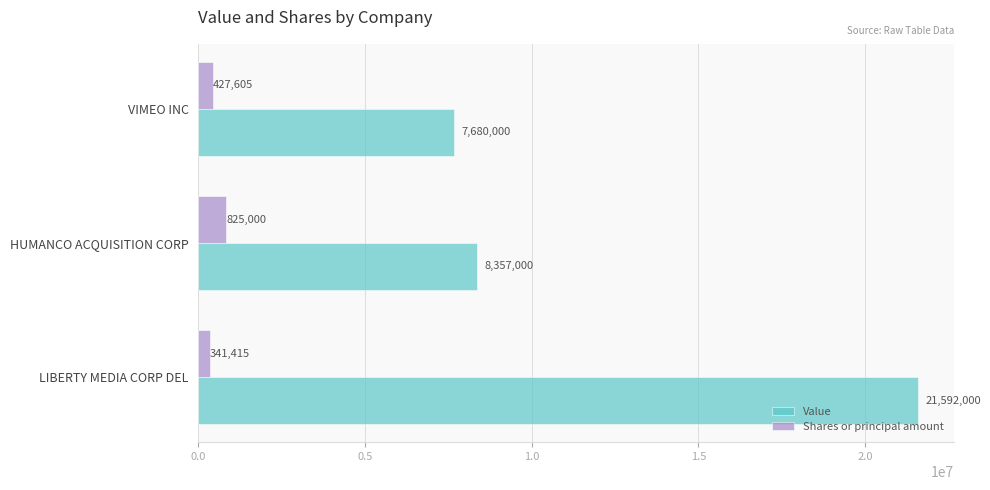

True or false: Shares or principal amount has a value of 427605 at VIMEO INC.

True